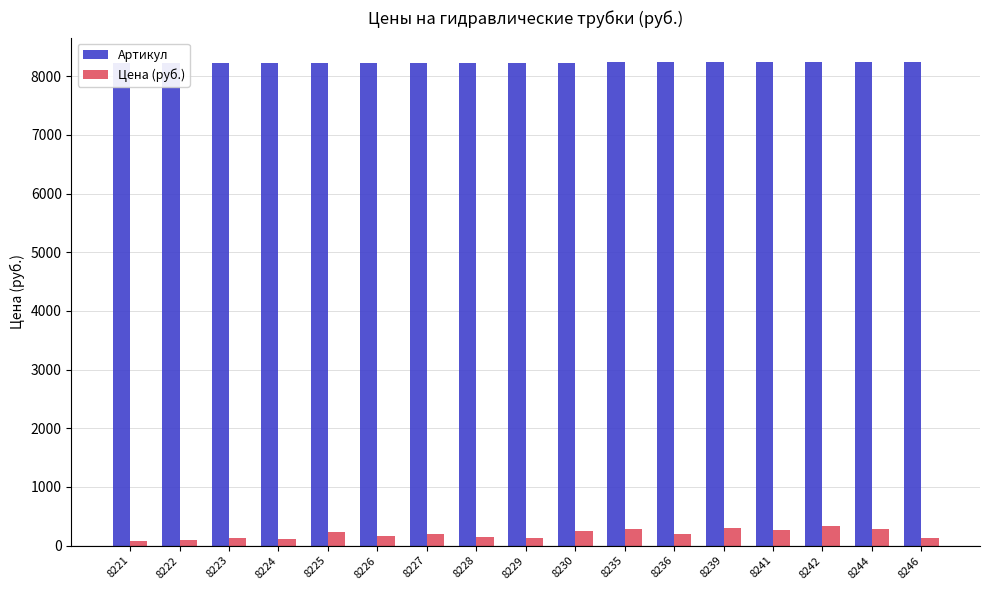

Rank the series by their maximum value, from highest to lowest.

Артикул, Цена (руб.)